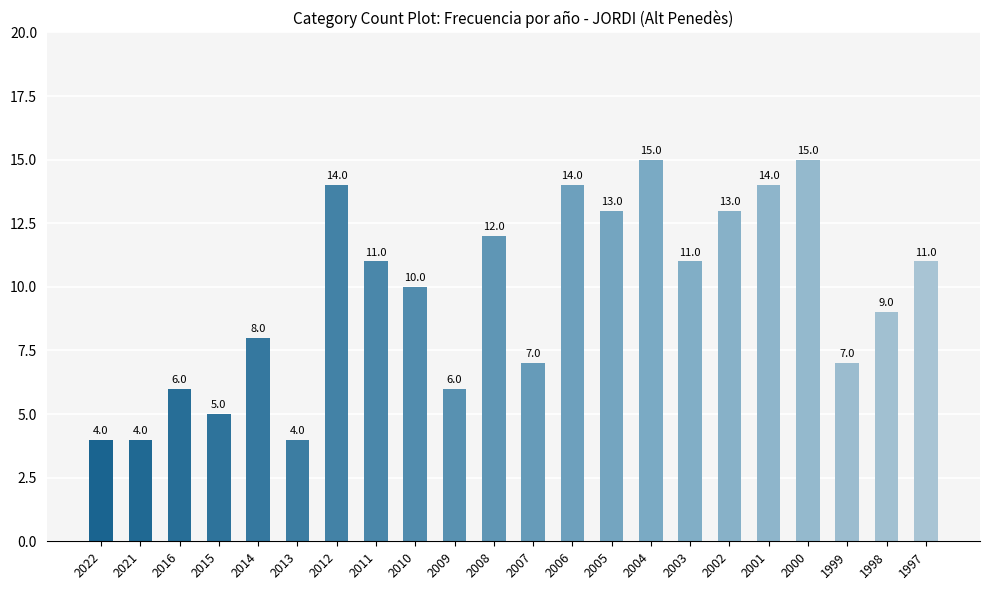

What is the average value?

10